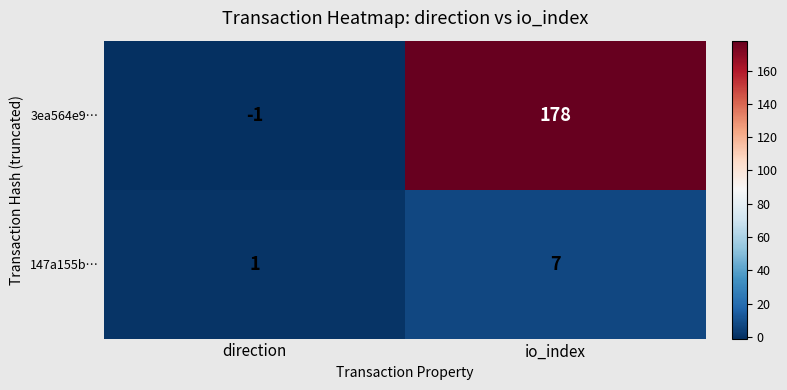

List the series in order of their overall mean, lowest first.

147a155b…, 3ea564e9…